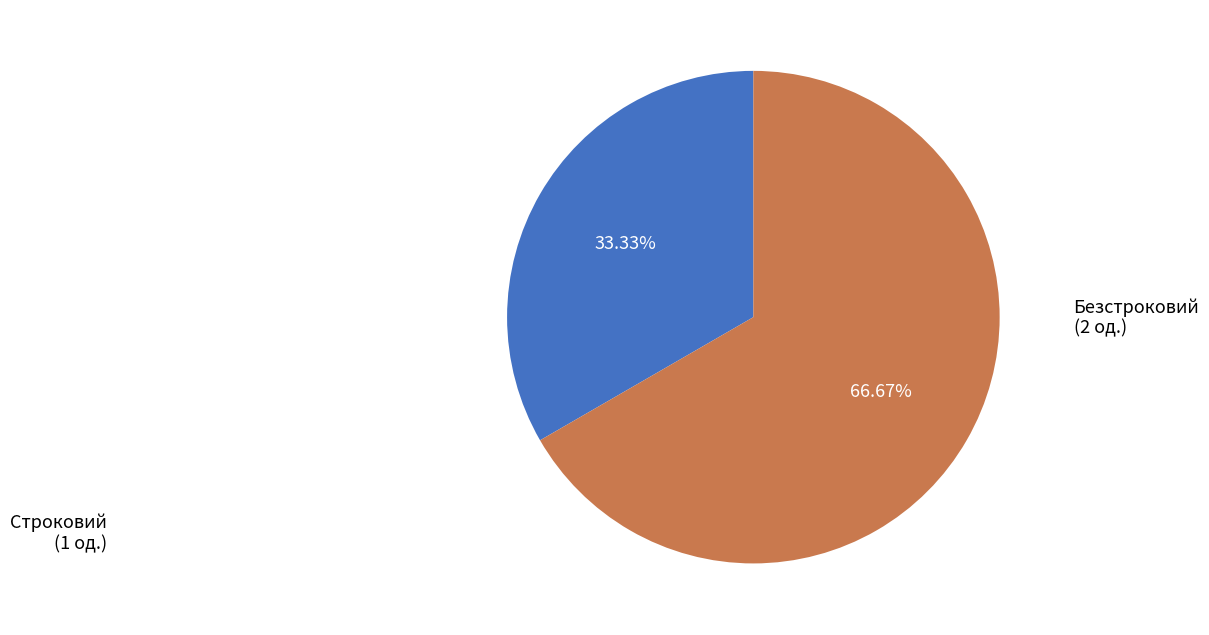

Is there a majority slice in this chart?

Yes